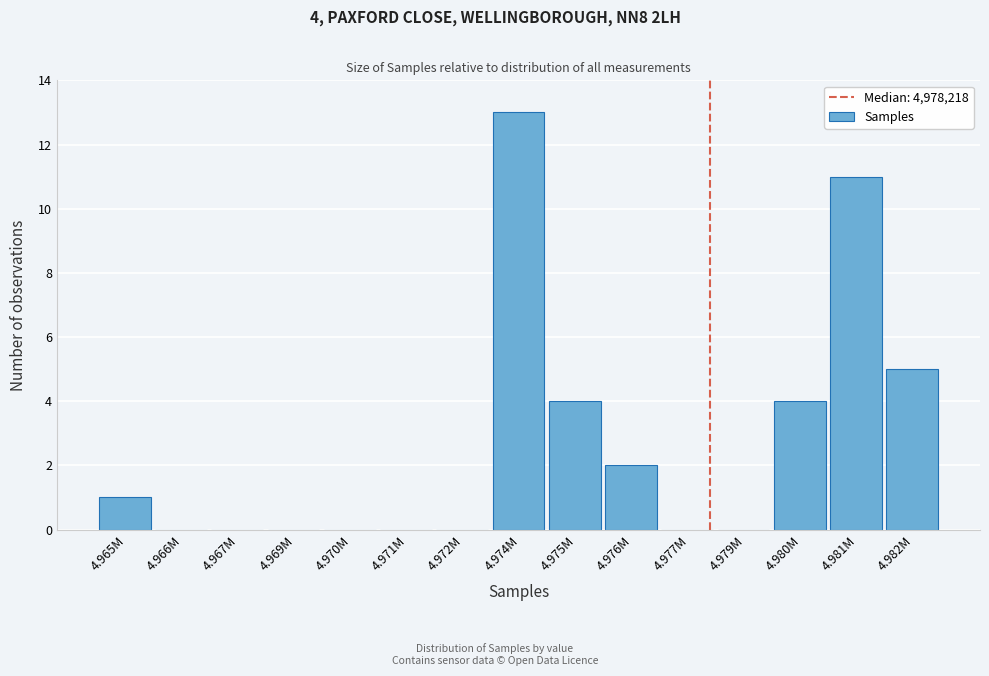

Reading left to right, list all the values displayed in this chart.

4.965M=1	4.966M=0	4.967M=0	4.969M=0	4.970M=0	4.971M=0	4.972M=0	4.974M=13	4.975M=4	4.976M=2	4.977M=0	4.979M=0	4.980M=4	4.981M=11	4.982M=5